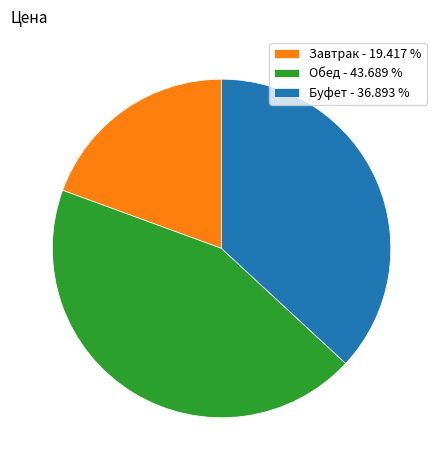

Is Буфет - 36.893 % the majority of the pie?

No